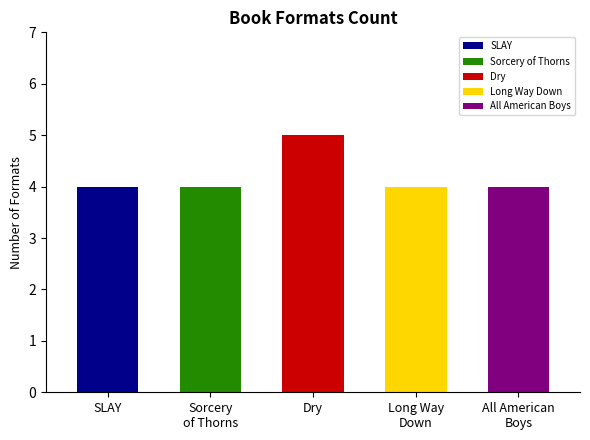

Count the values in the range 4 to 5.

5